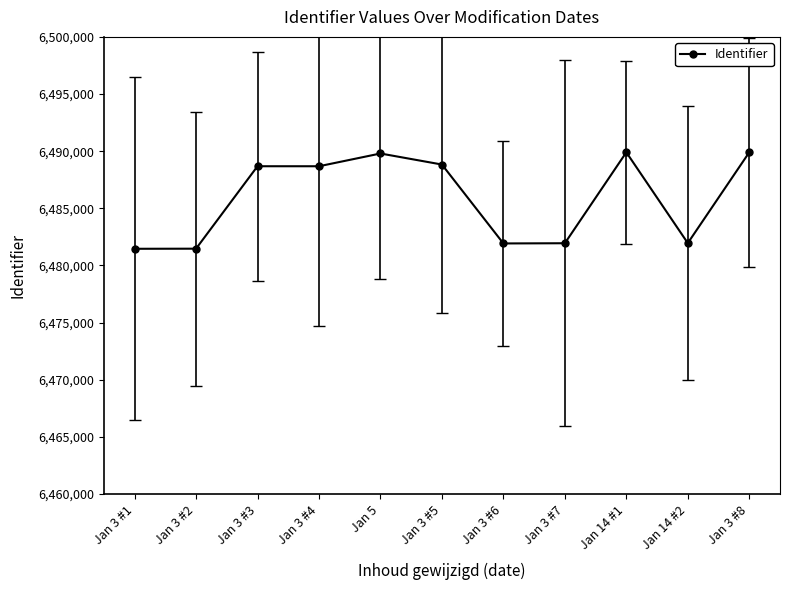

Between Jan 3 #1 and Jan 14 #2, which is larger?

Jan 14 #2